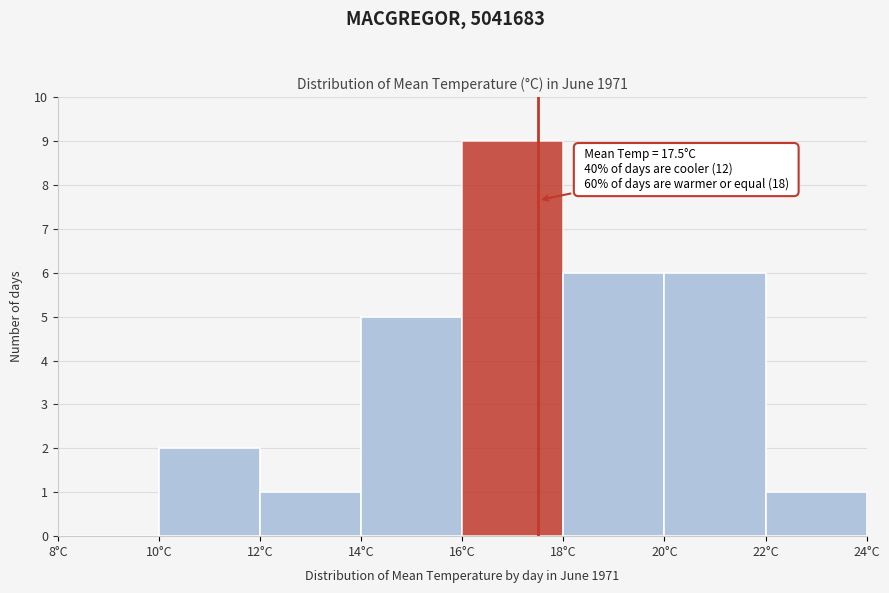

Over which range of the x-axis is the bar tallest?

16 to 18